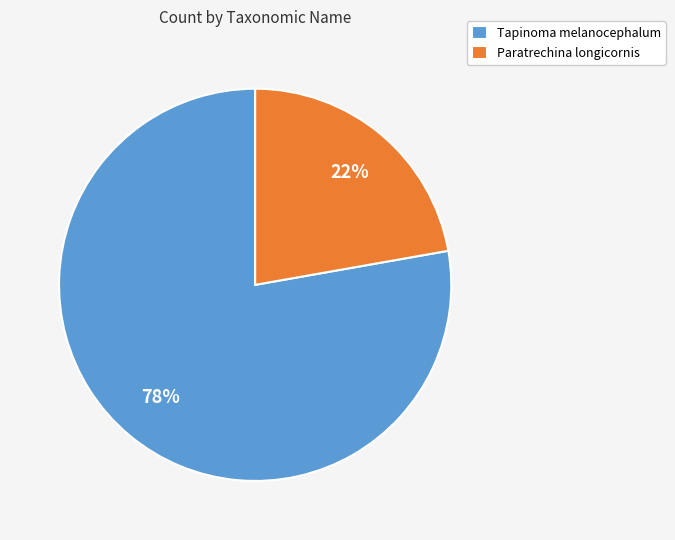

Rank the categories by value from highest to lowest.

Tapinoma melanocephalum, Paratrechina longicornis